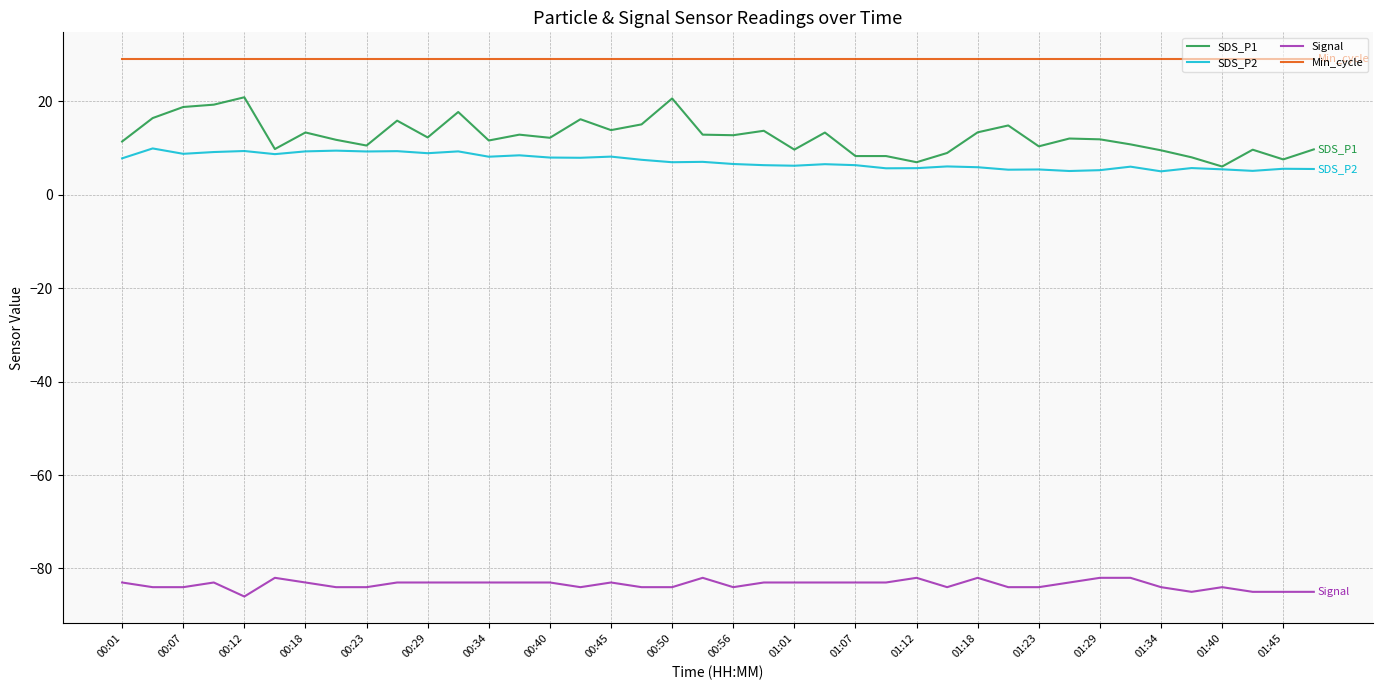

True or false: SDS_P2 and Signal intersect in this chart.

False